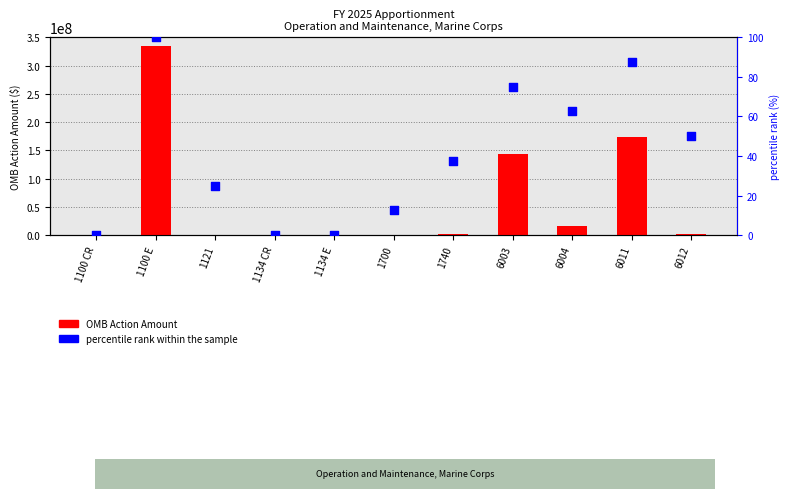

At which category is the sum across all series the highest?

1100 E